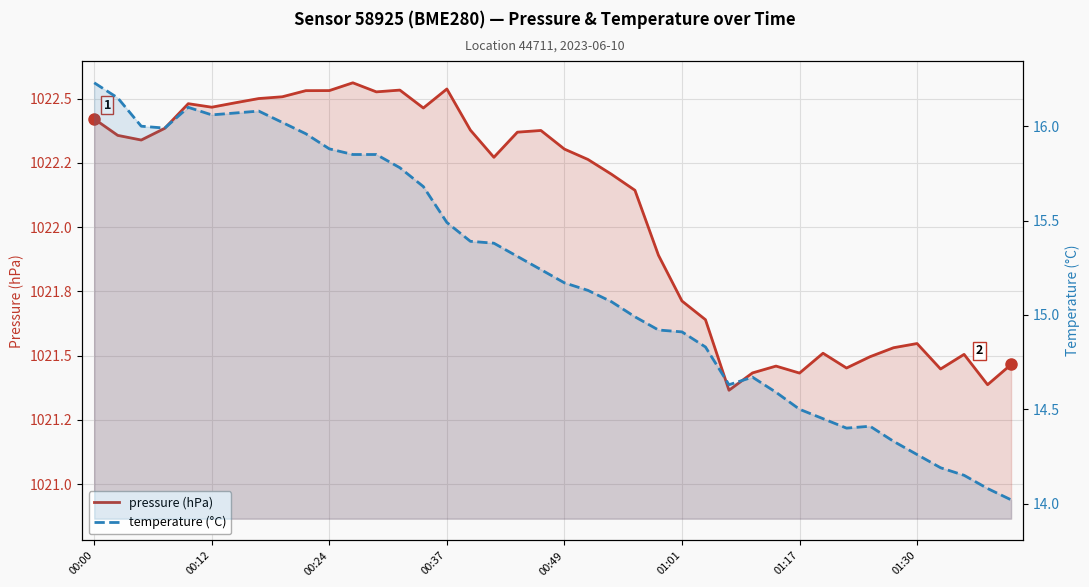

Reading right to left, list all the values displayed in this chart.

pressure (hPa): 1021.5	1021.4	1021.5	1021.4	1021.5	1021.5	1021.5	1021.5	1021.5	1021.4	1021.5	1021.4	1021.4	1021.6	1021.7	1021.9	1022.1	1022.2	1022.3	1022.3	1022.4	1022.4	1022.3	1022.4	1022.5	1022.5	1022.5	1022.5	1022.6	1022.5	1022.5	1022.5	1022.5	1022.5	1022.5	1022.5	1022.4	1022.3	1022.4	1022.4
temperature (°C): 14.0	14.1	14.2	14.2	14.3	14.3	14.4	14.4	14.4	14.5	14.6	14.7	14.6	14.8	14.9	14.9	15.0	15.1	15.1	15.2	15.2	15.3	15.4	15.4	15.5	15.7	15.8	15.8	15.8	15.9	16.0	16.0	16.1	16.1	16.1	16.1	16.0	16.0	16.1	16.2